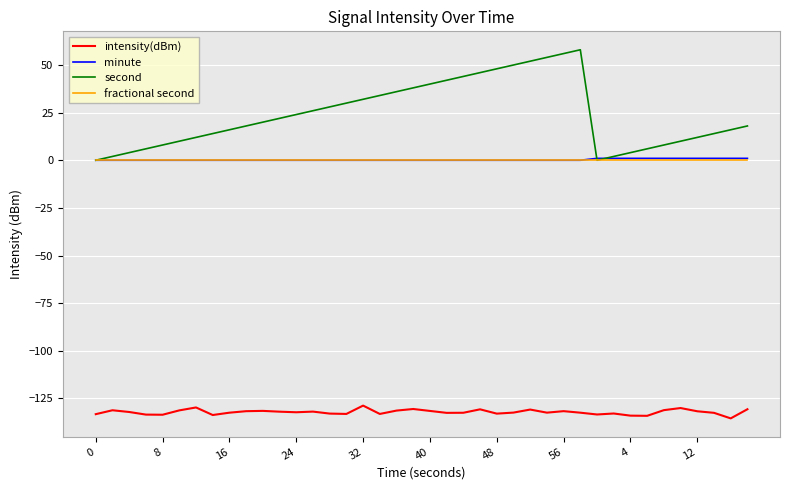

Which series has the largest total across all categories?

second